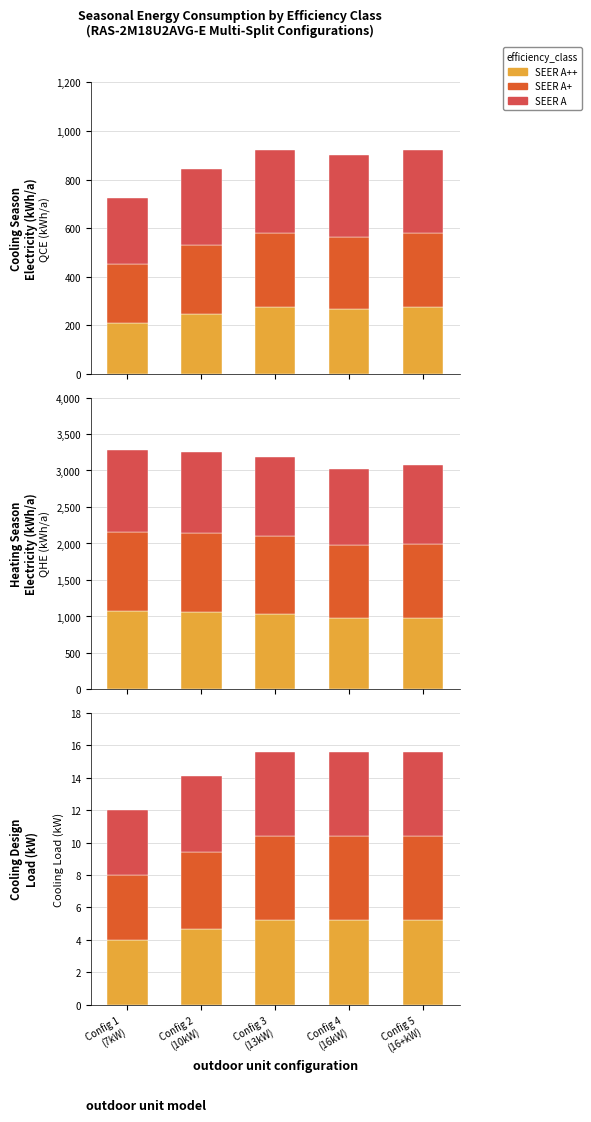

List the labels in order of SEER A++ value, largest first.

Config 3
(13kW), Config 4
(16kW), Config 5
(16+kW), Config 2
(10kW), Config 1
(7kW)